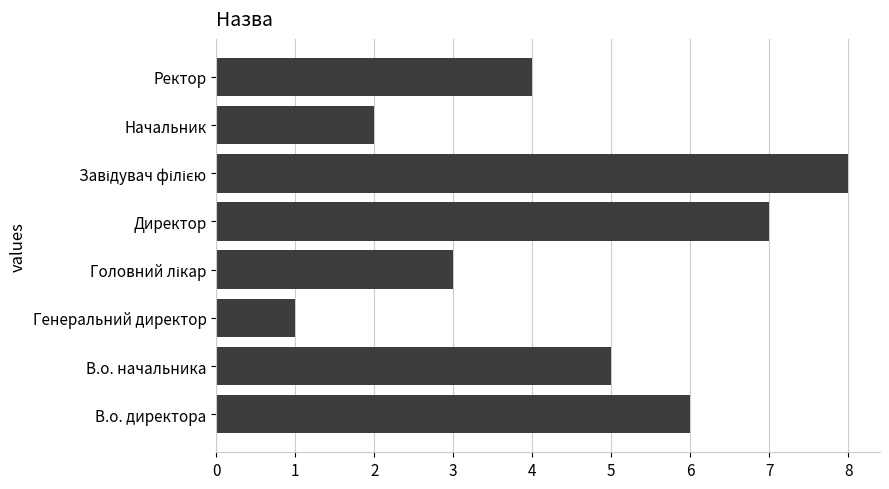

What value does the data have at В.о. начальника?

5